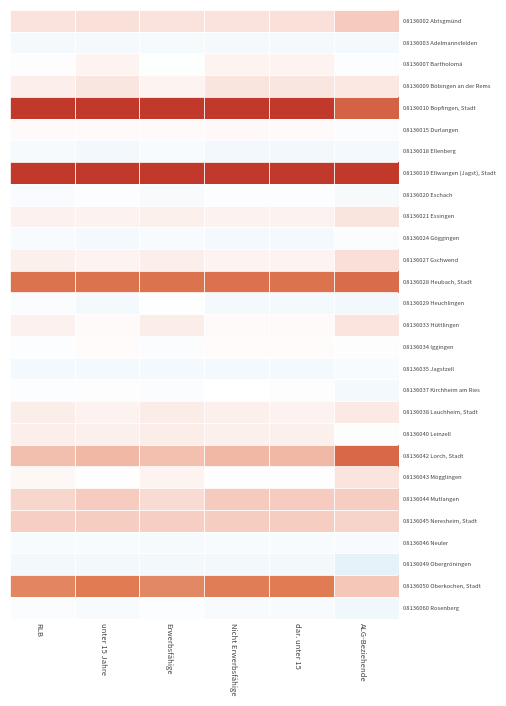

What is the difference between the highest and lowest values at Erwerbsfähige?

3.9